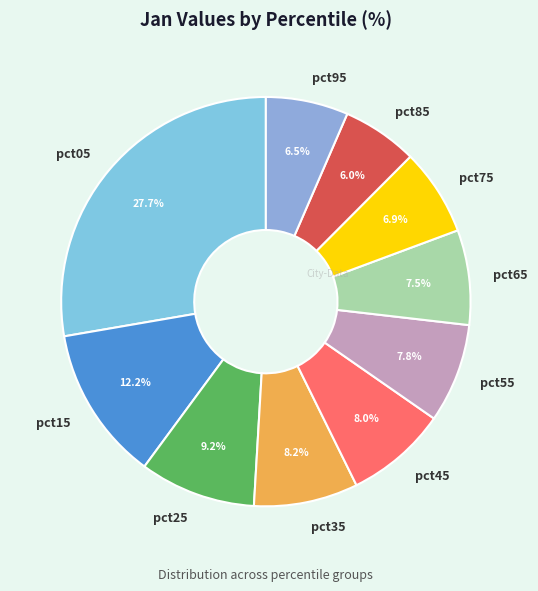

Approximately how many times larger is the value at pct05 compared to pct65?

3.7